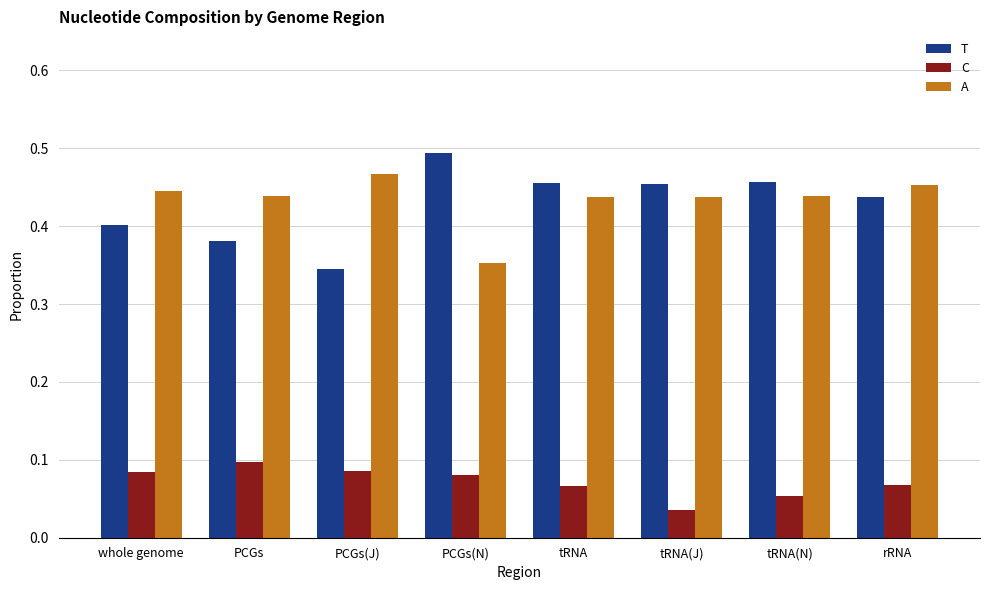

Count the number of categories in the chart.

8